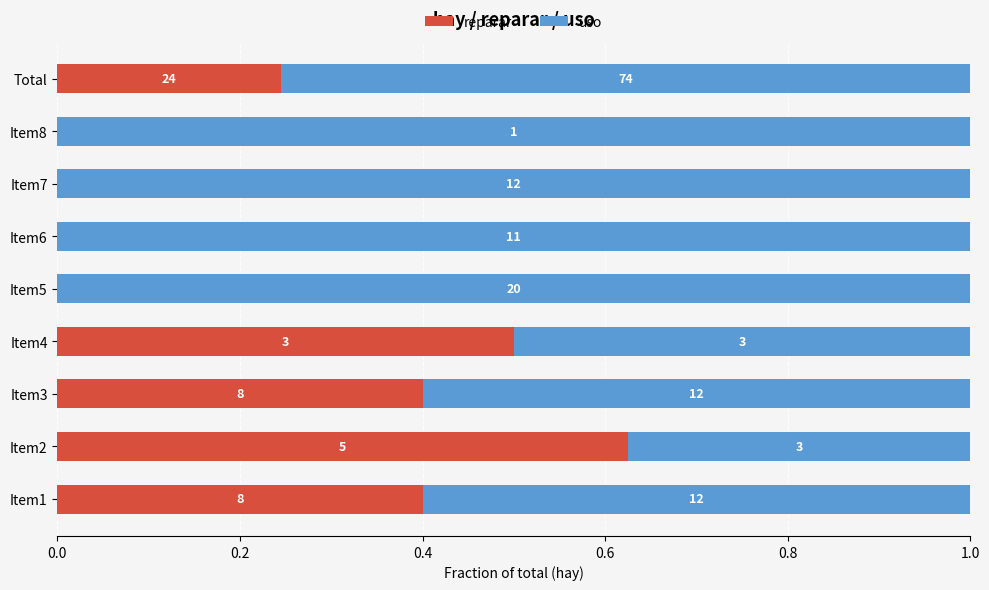

Which series has the largest range (max minus min)?

reparar